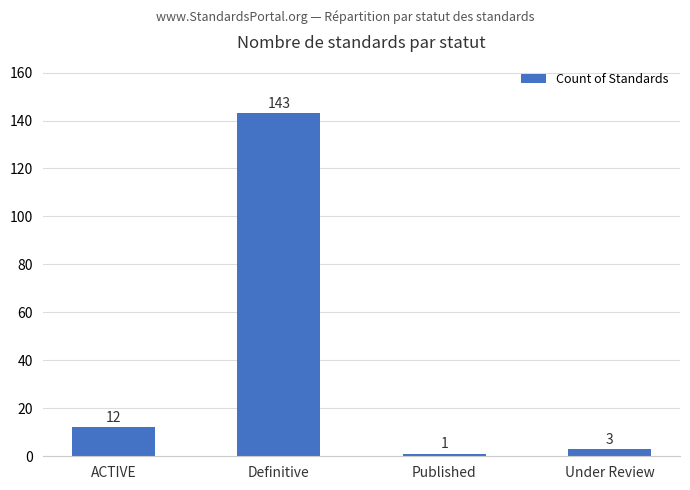

Is it true that the value at Under Review is 3?

True